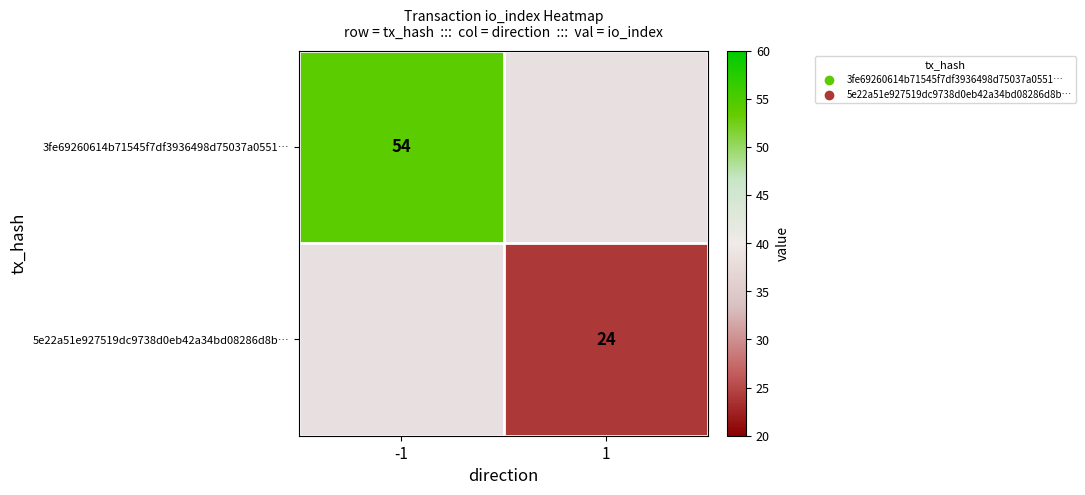

What is the minimum value shown in the chart?

24.0